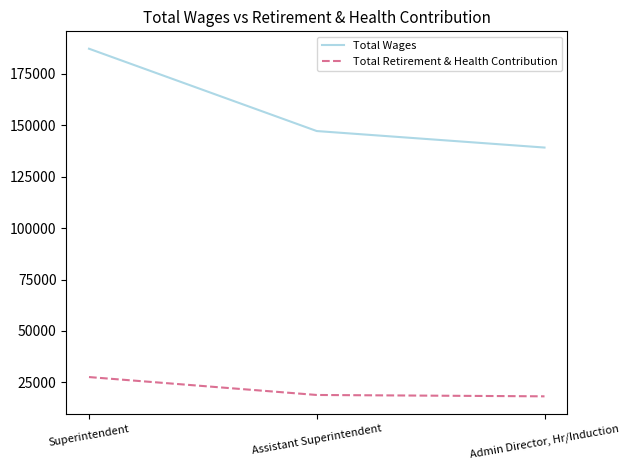

What is the spread (max minus min) of values at Superintendent?

159643